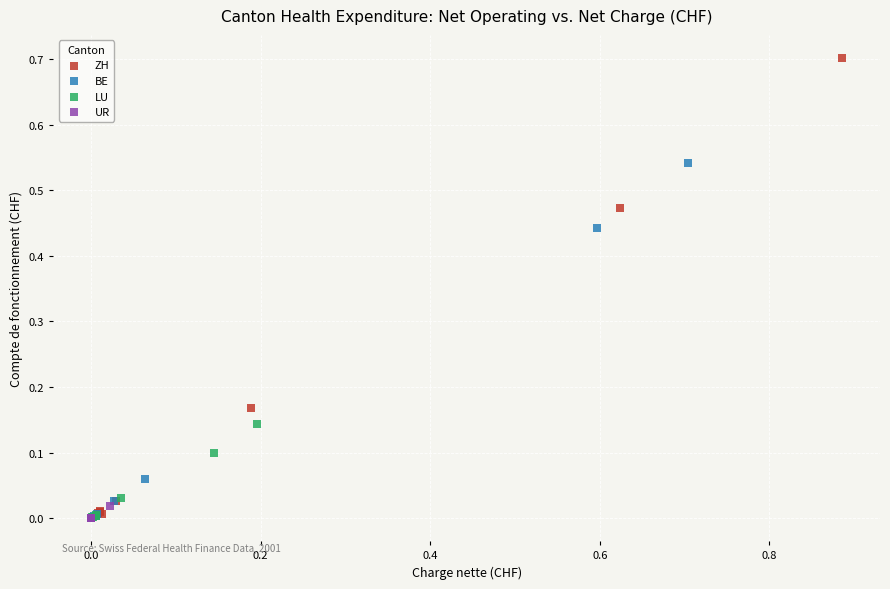

Which series has the largest Y range (max minus min)?

ZH